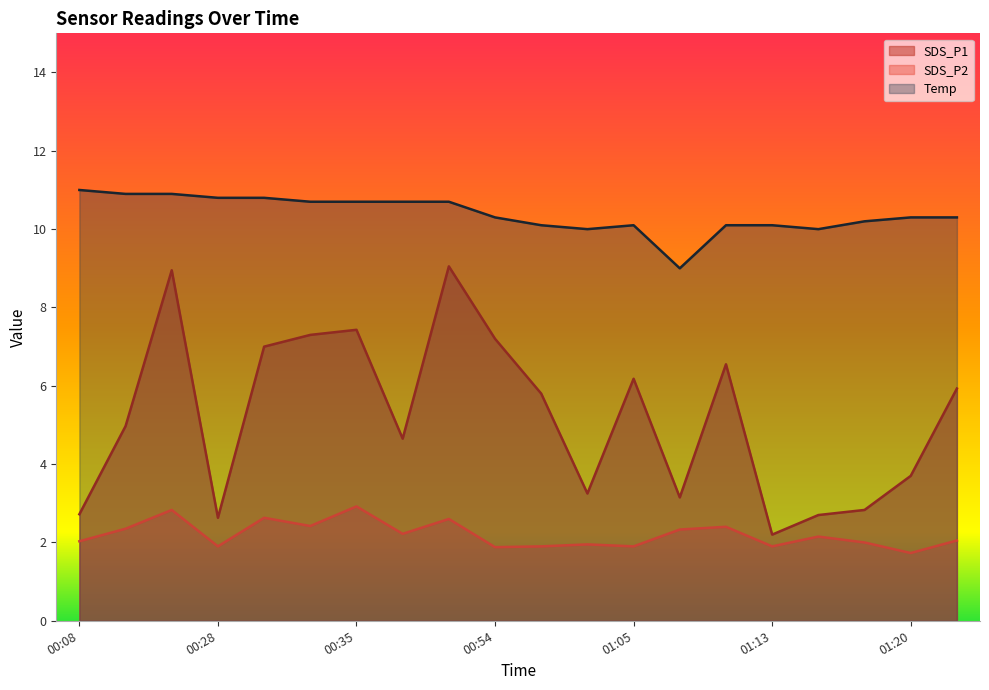

What is the maximum value shown in the chart?

11.0